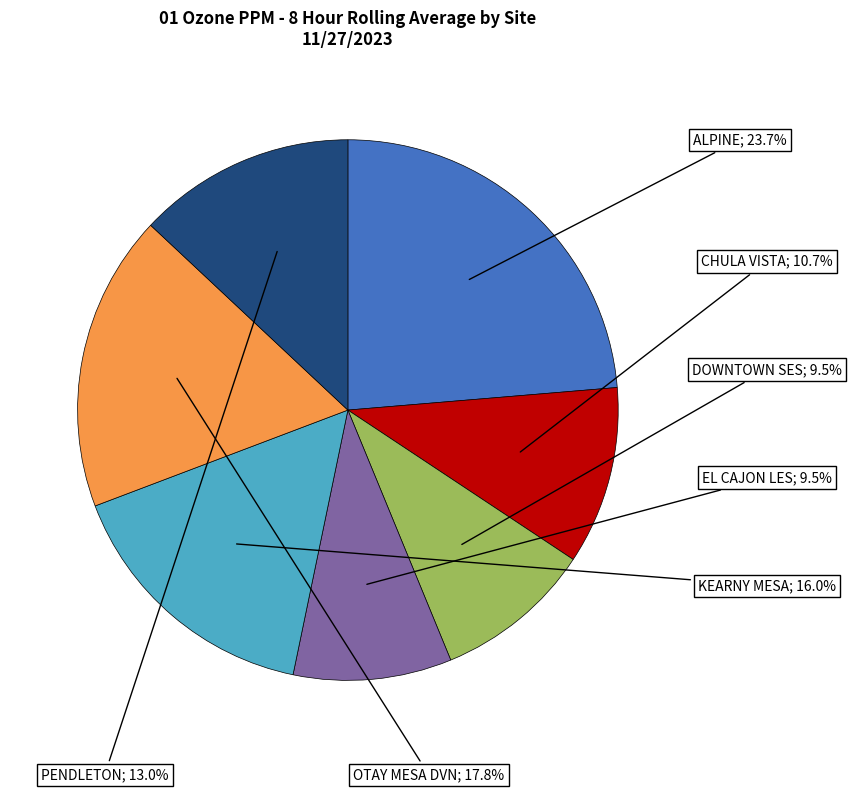

How many segments does this pie chart have?

7